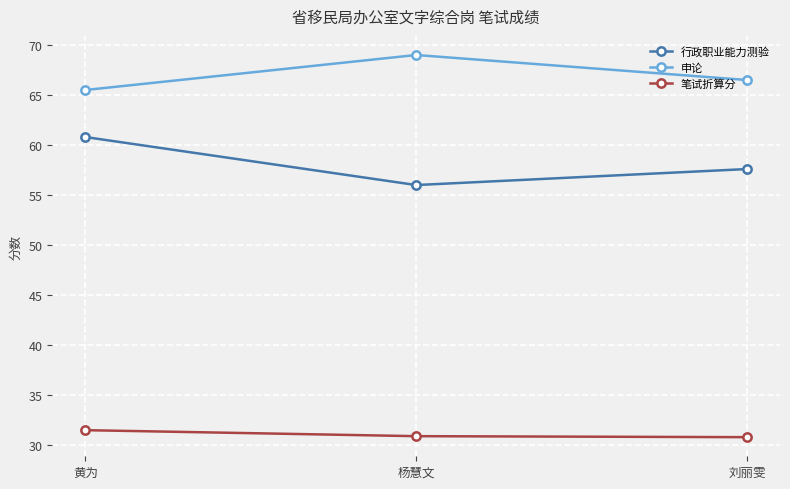

What is the label of the 3rd point from the left?

刘丽雯